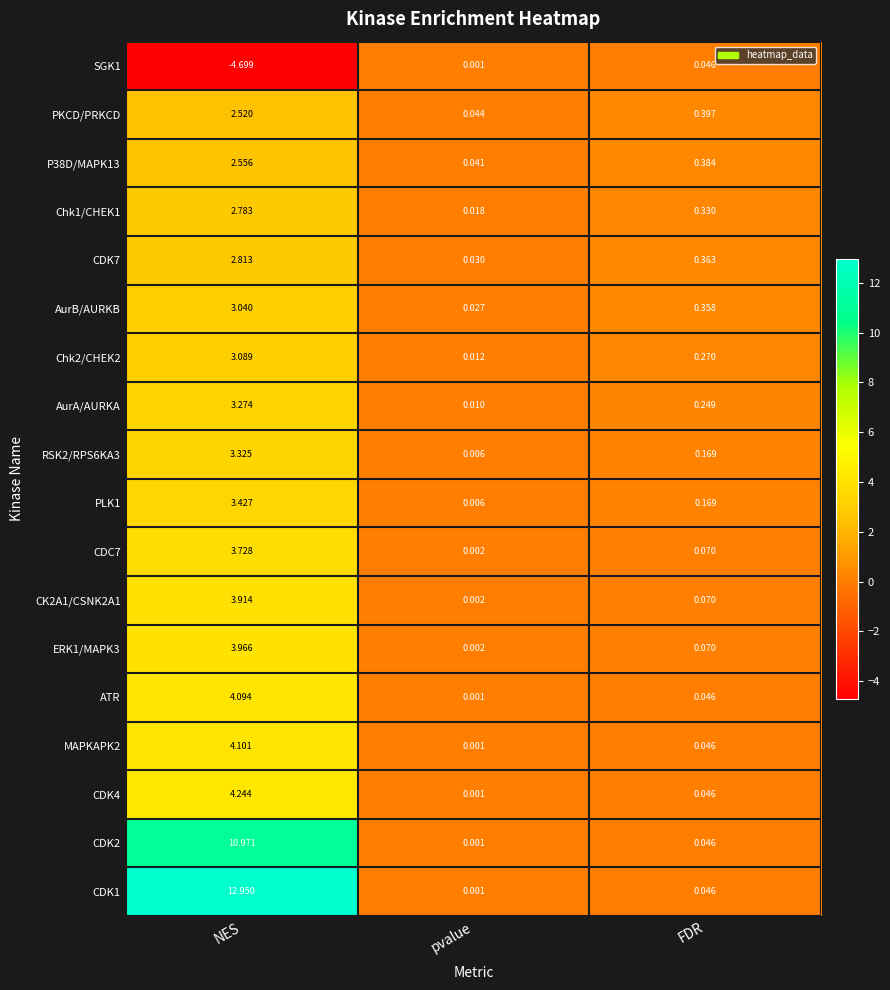

Which label corresponds to the smallest value in the chart?

NES